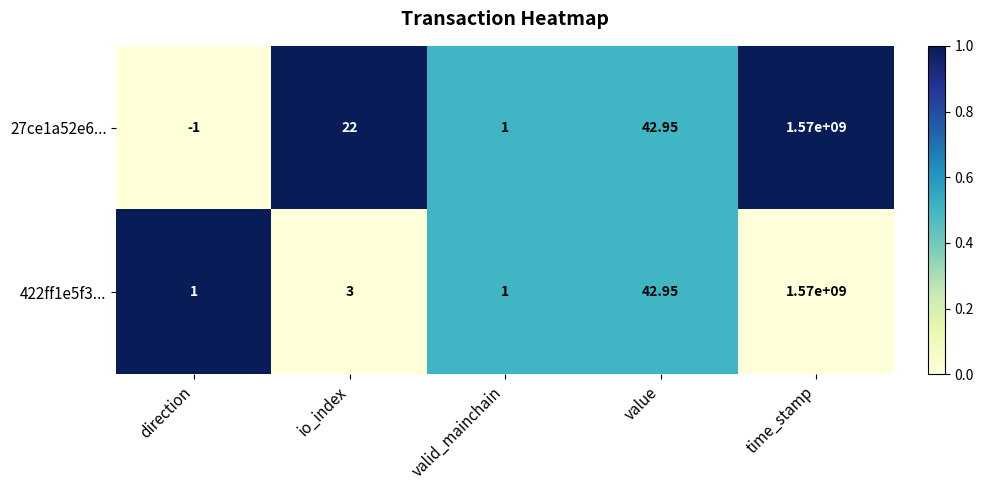

Which category has the highest value across all series?

time_stamp